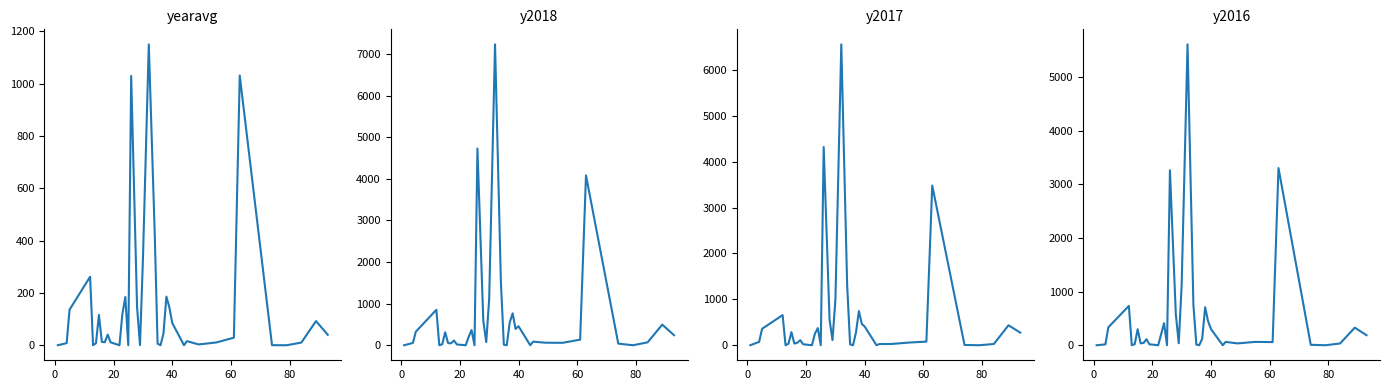

The value of yearavg at 11 is 778.1. True or false?

False